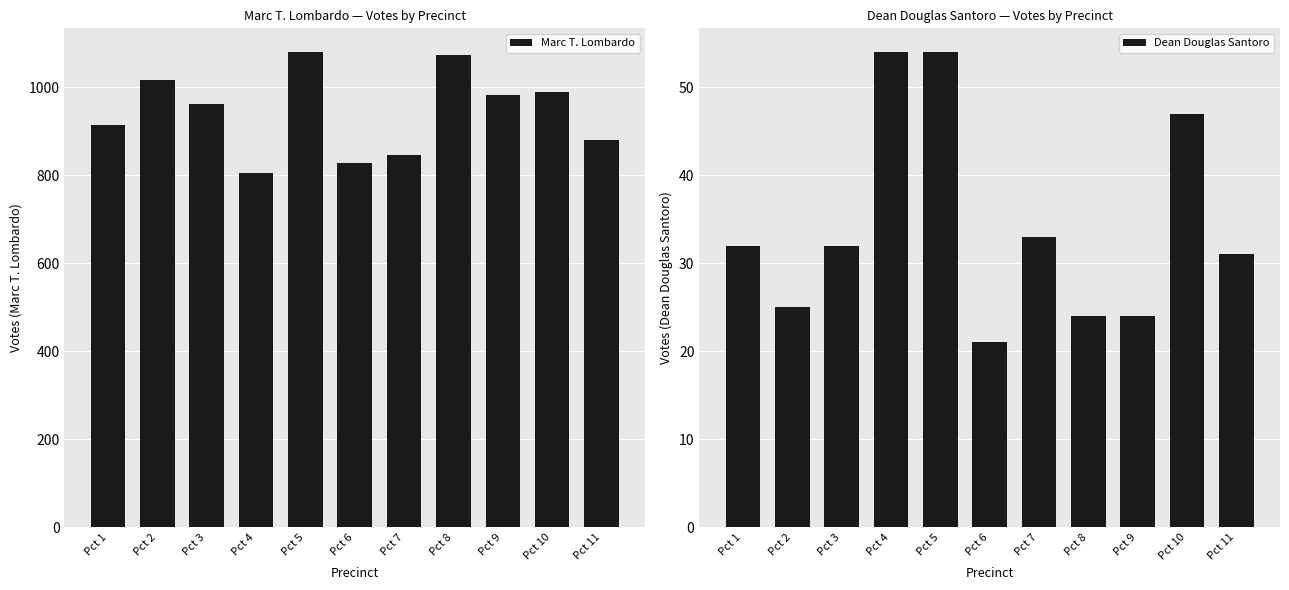

How many data points in Marc T. Lombardo are above 962?

5